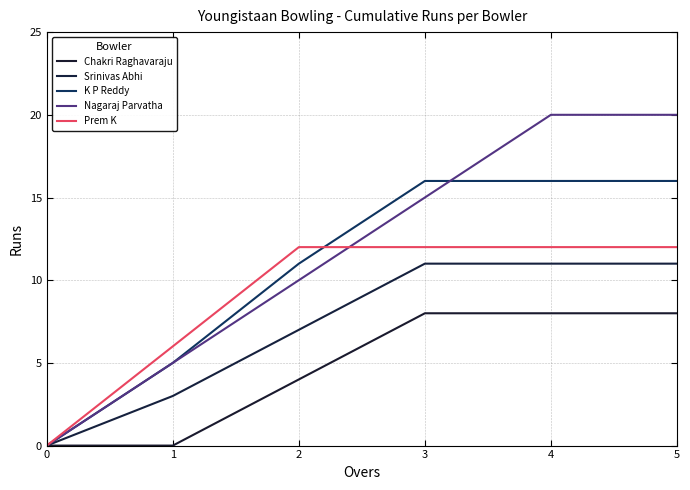

Reading left to right, list all the values displayed in this chart.

Chakri Raghavaraju: 0=0	1=0	2=4	3=8	4=8	5=8
Srinivas Abhi: 0=0	1=3	2=7	3=11	4=11	5=11
K P Reddy: 0=0	1=5	2=11	3=16	4=16	5=16
Nagaraj Parvatha: 0=0	1=5	2=10	3=15	4=20	5=20
Prem K: 0=0	1=6	2=12	3=12	4=12	5=12